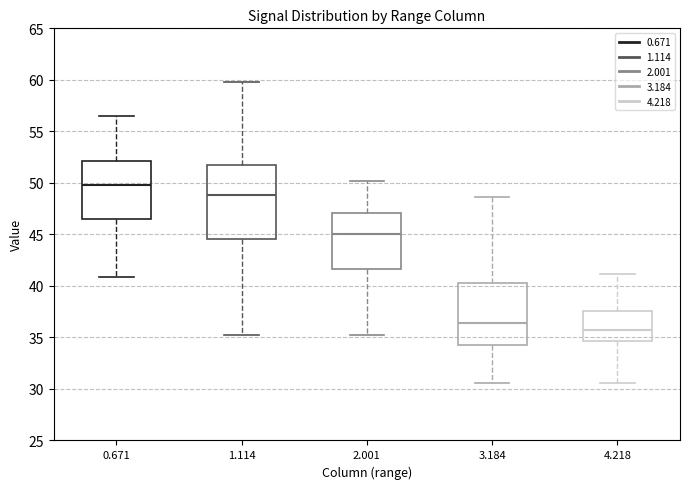

Where does the median line of the box at x = 0.671 sit on the y-axis? The values are not printed on the chart, so give them approximately, as read against the axis.

50.0